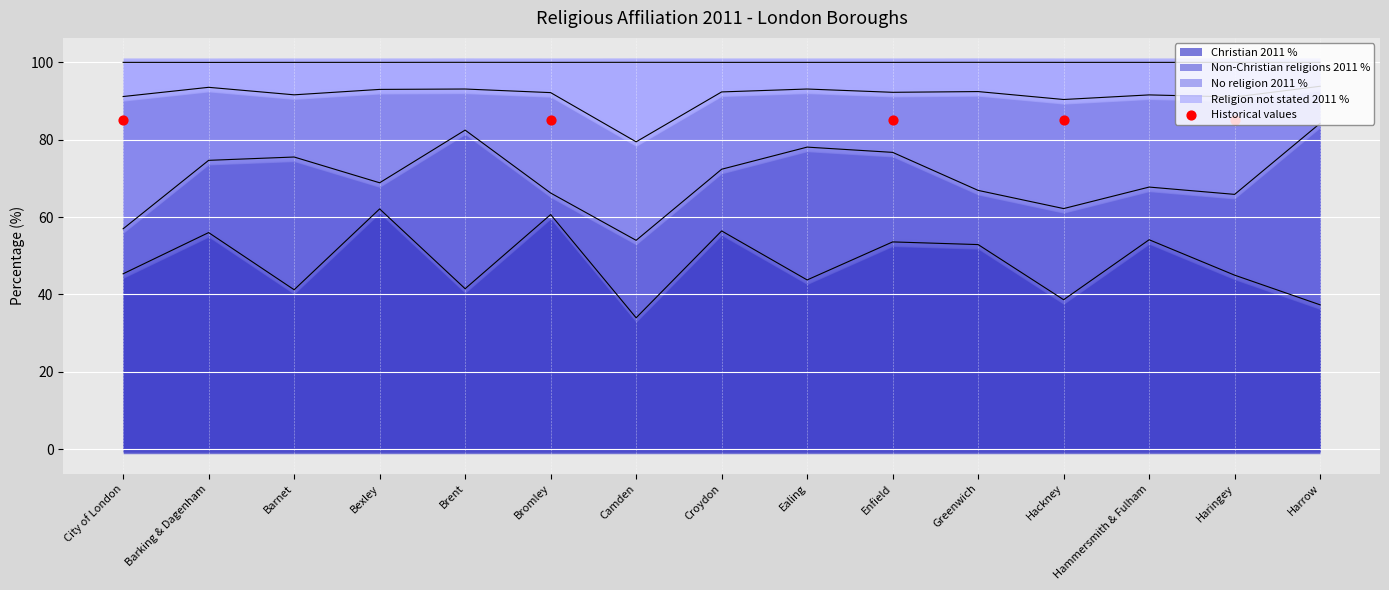

The Christian 2011 % series shows 62.1 at Bexley. True or false?

True